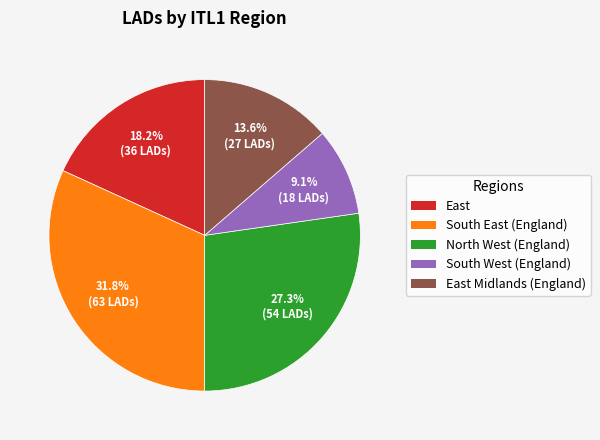

How many segments does this pie chart have?

5